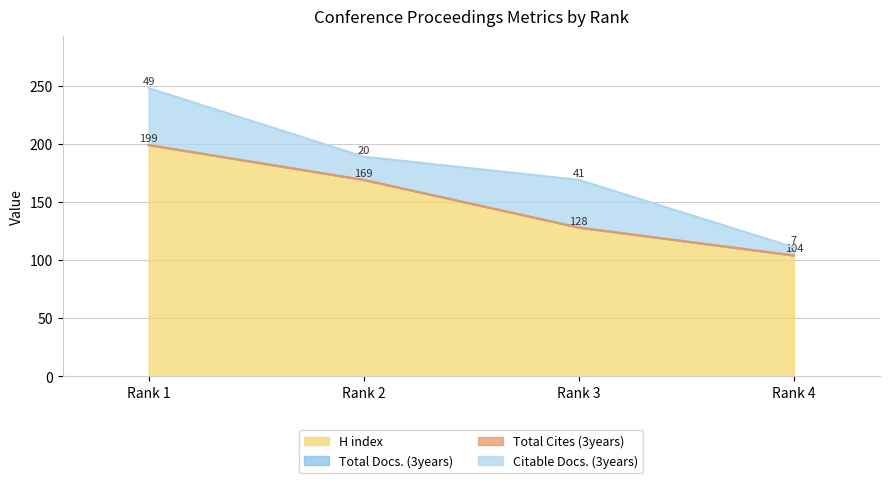

Is the value of H index at Rank 4 greater than the value of Citable Docs. (3years) at Rank 3?

Yes